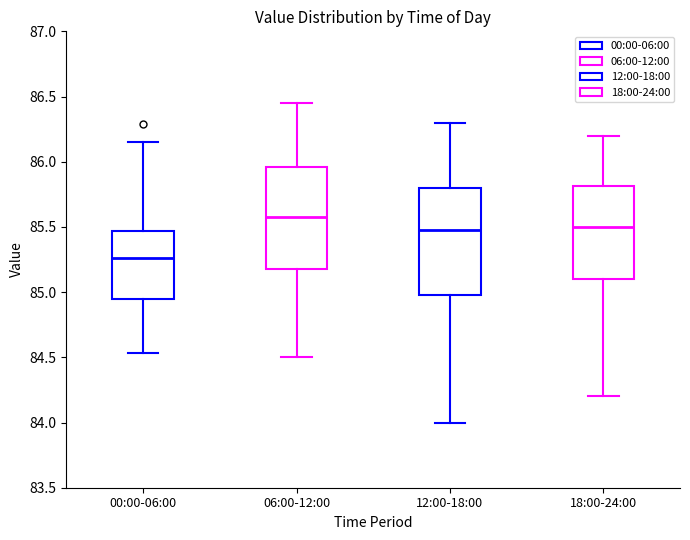

Where is the upper edge of the box for 18:00-24:00 on the y-axis? The values are not printed on the chart, so give them approximately, as read against the axis.

85.80